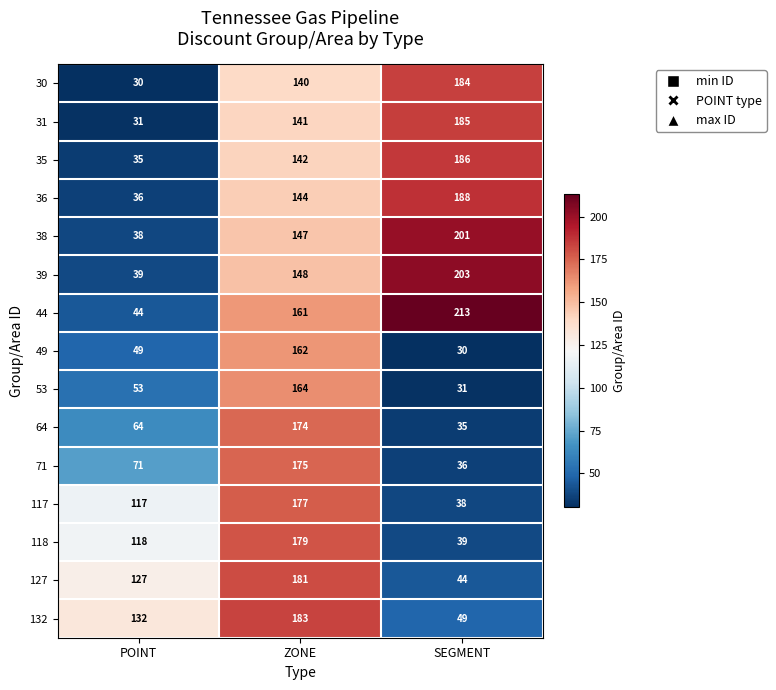

What is the minimum value shown in the chart?

30